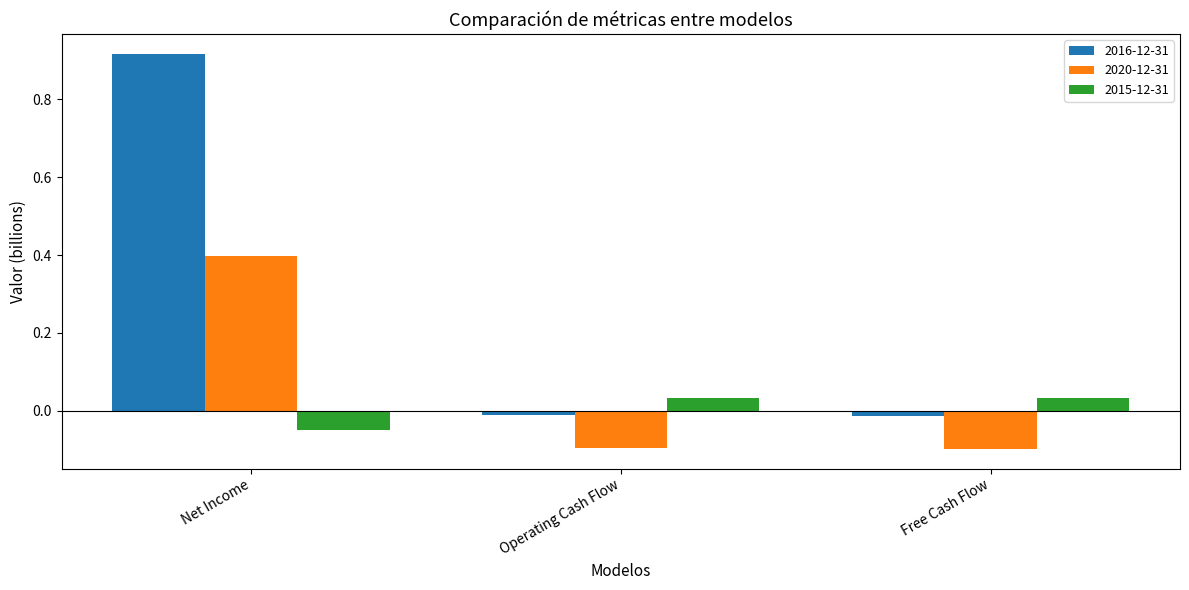

How many bars are there in total?

9